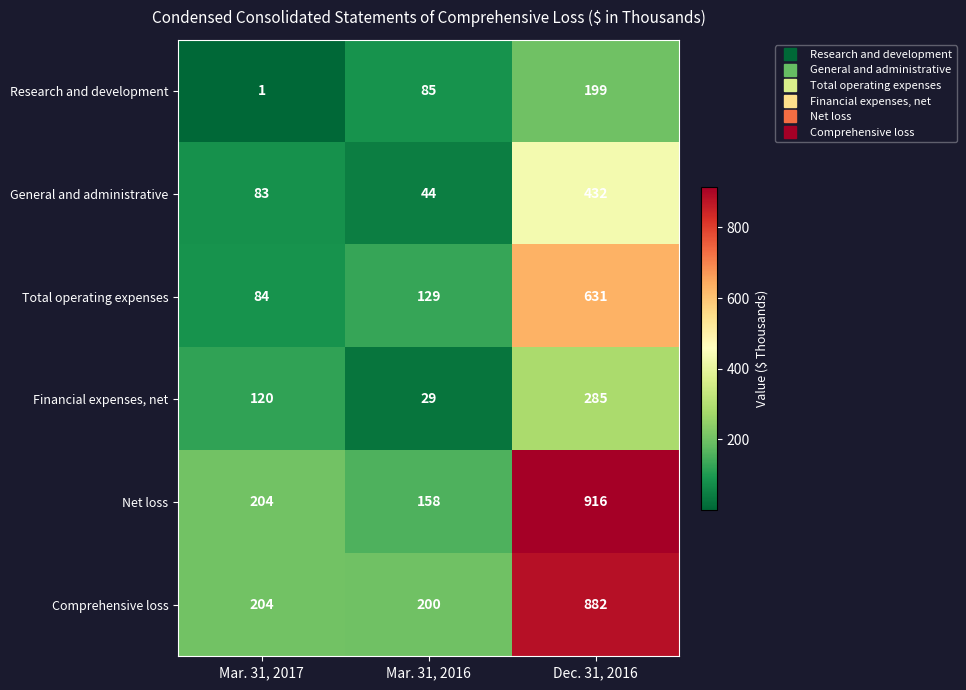

Count the number of data series in this chart.

6